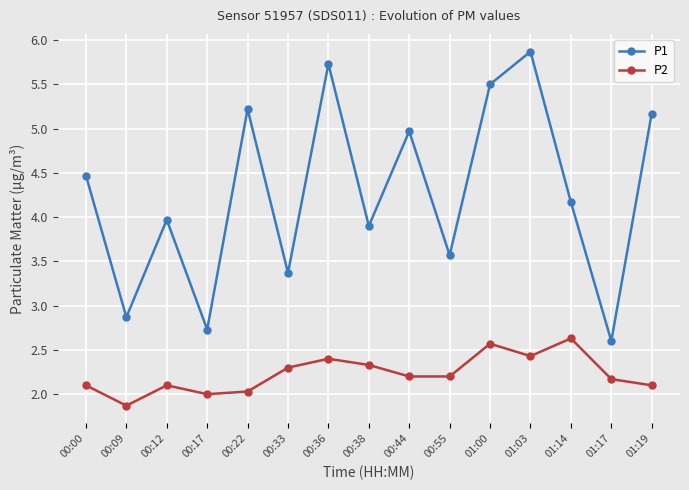

List the labels in order of P1 value, largest first.

01:03, 00:36, 01:00, 00:22, 01:19, 00:44, 00:00, 01:14, 00:12, 00:38, 00:55, 00:33, 00:09, 00:17, 01:17